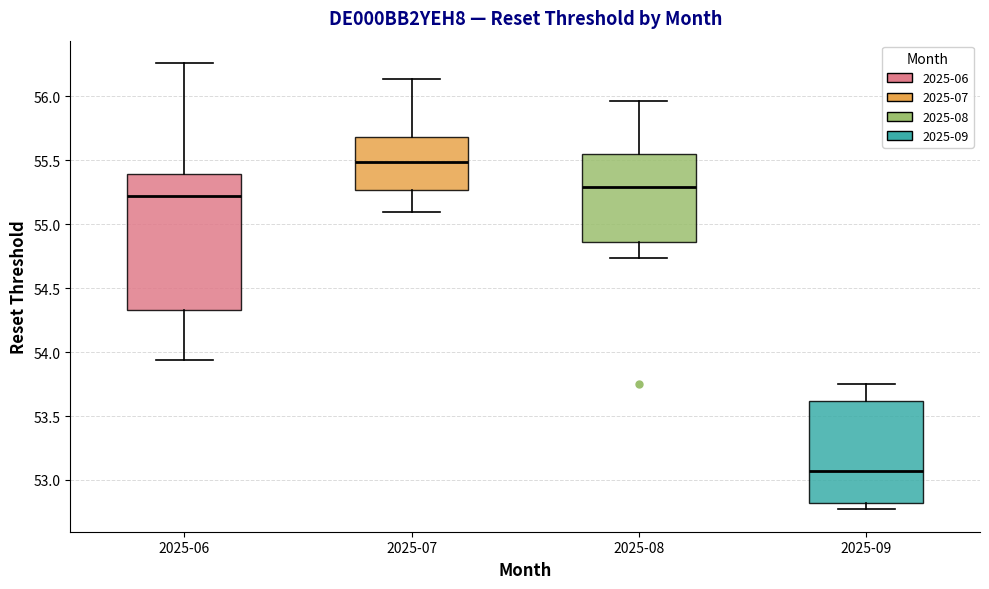

Which box has the highest median line?

2025-07